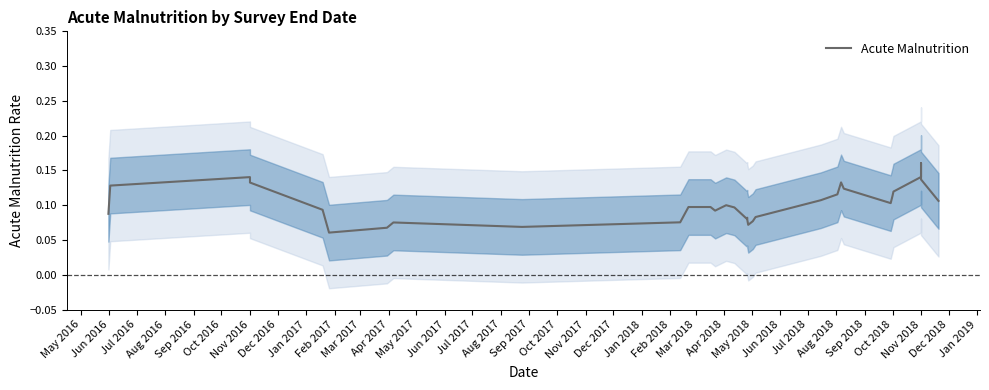

What position from the left is Dec 2017?

20